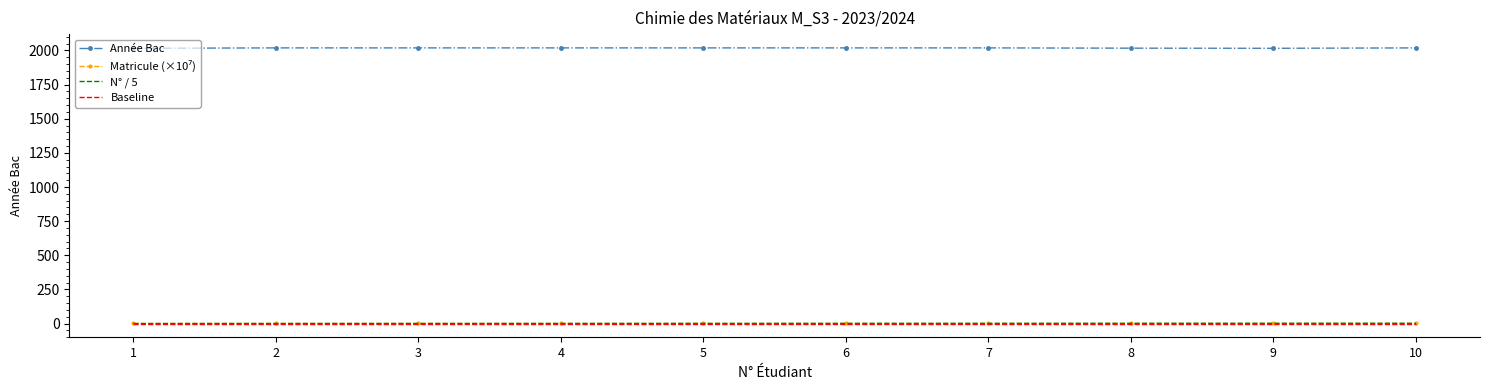

True or false: Année Bac and N° / 5 intersect in this chart.

False